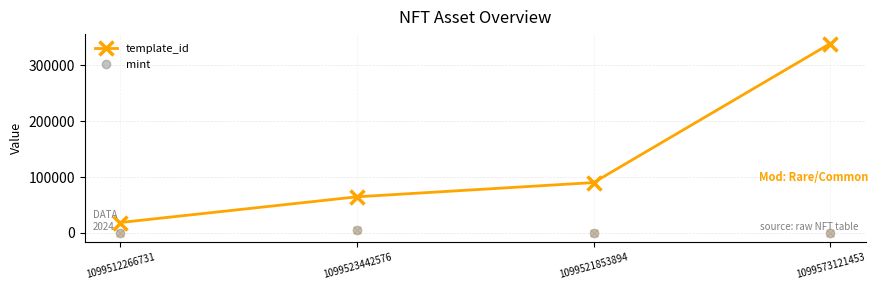

What are all the series names shown in the legend?

template_id, mint